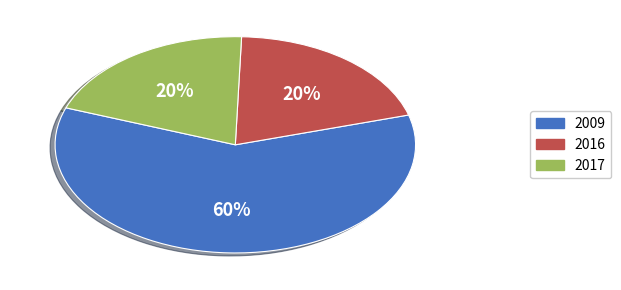

Is 2009 the majority of the pie?

Yes